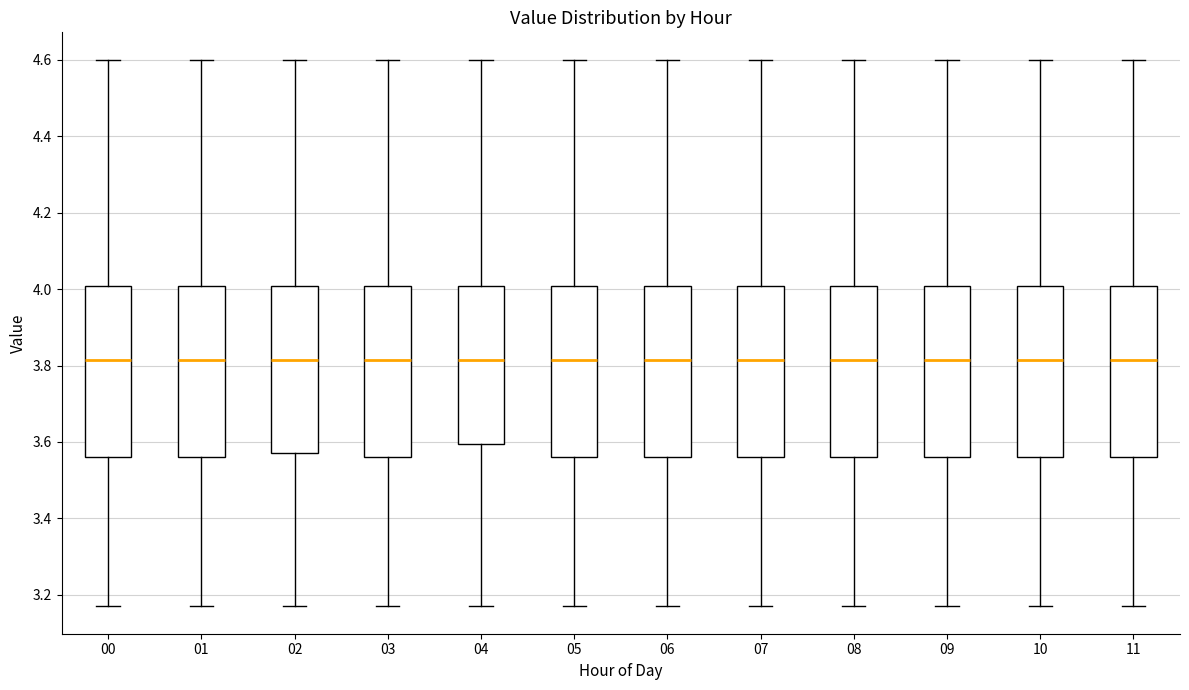

Reading left to right, transcribe this box plot: for each box, give where its median line is, the range the box spans, and where its two whiskers end, as read against the y-axis. The values are not printed on the chart, so give them approximately, as read against the axis.

00: median 3.82, box 3.56 to 4.00, whiskers 3.18 to 4.60
01: median 3.82, box 3.56 to 4.00, whiskers 3.18 to 4.60
02: median 3.82, box 3.58 to 4.00, whiskers 3.18 to 4.60
03: median 3.82, box 3.56 to 4.00, whiskers 3.18 to 4.60
04: median 3.82, box 3.60 to 4.00, whiskers 3.18 to 4.60
05: median 3.82, box 3.56 to 4.00, whiskers 3.18 to 4.60
06: median 3.82, box 3.56 to 4.00, whiskers 3.18 to 4.60
07: median 3.82, box 3.56 to 4.00, whiskers 3.18 to 4.60
08: median 3.82, box 3.56 to 4.00, whiskers 3.18 to 4.60
09: median 3.82, box 3.56 to 4.00, whiskers 3.18 to 4.60
10: median 3.82, box 3.56 to 4.00, whiskers 3.18 to 4.60
11: median 3.82, box 3.56 to 4.00, whiskers 3.18 to 4.60